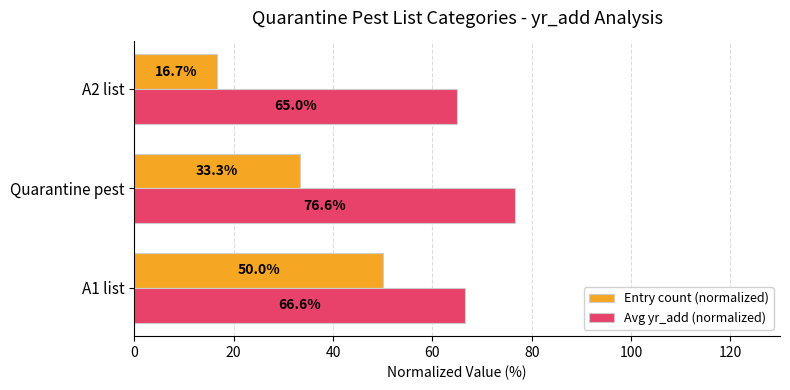

What are all the series names shown in the legend?

Entry count (normalized), Avg yr_add (normalized)